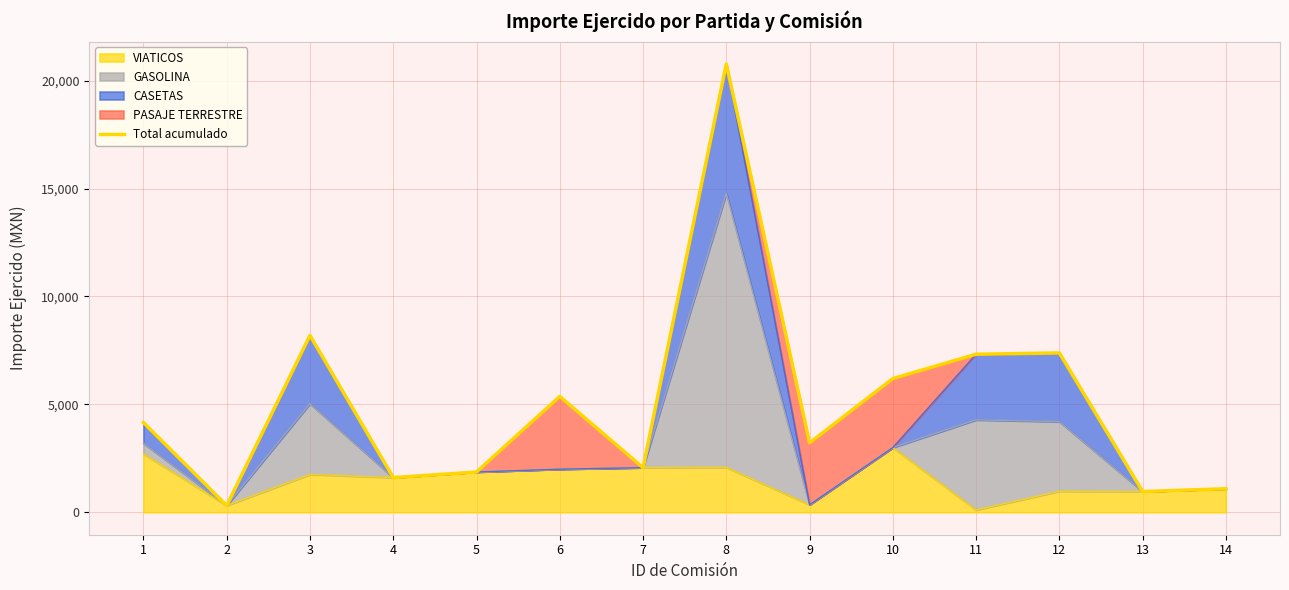

Which category has the highest value across all series?

8